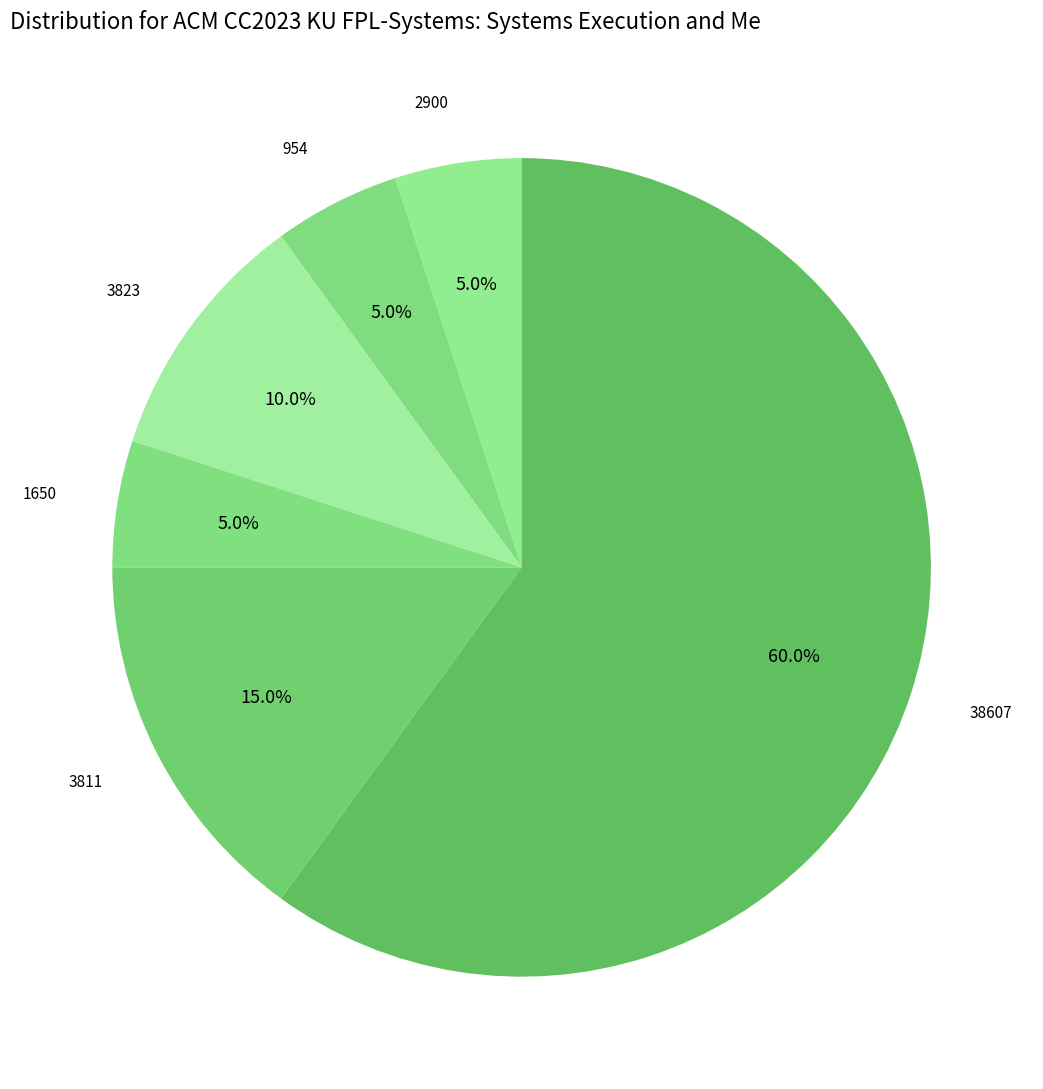

What is the smallest slice in the pie chart?

2900